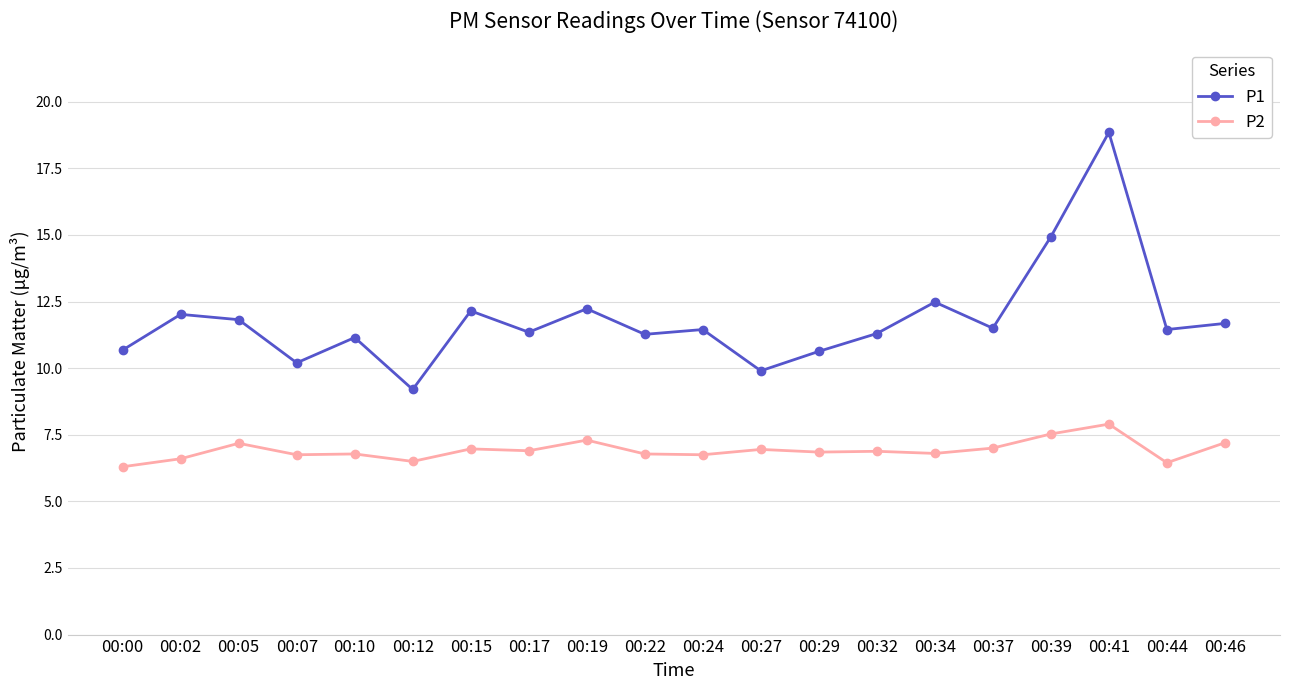

In P1, how many points are higher than both neighbors (excluding endpoints)?

7